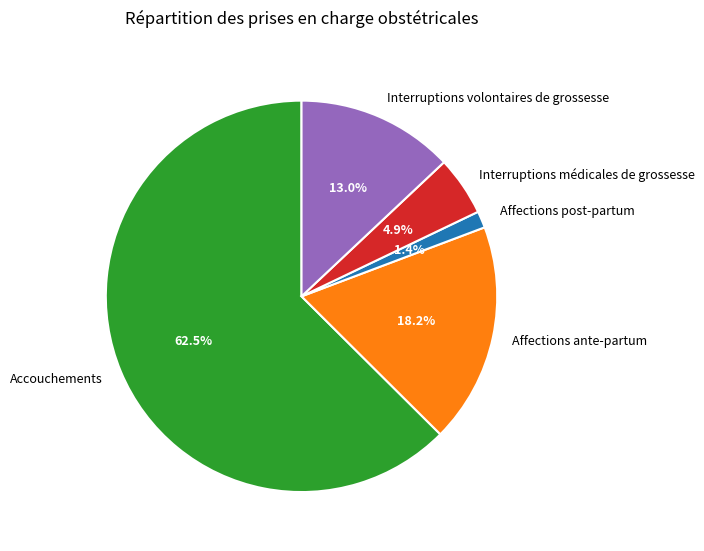

What percentage is the Affections ante-partum slice, to the nearest percent?

18%